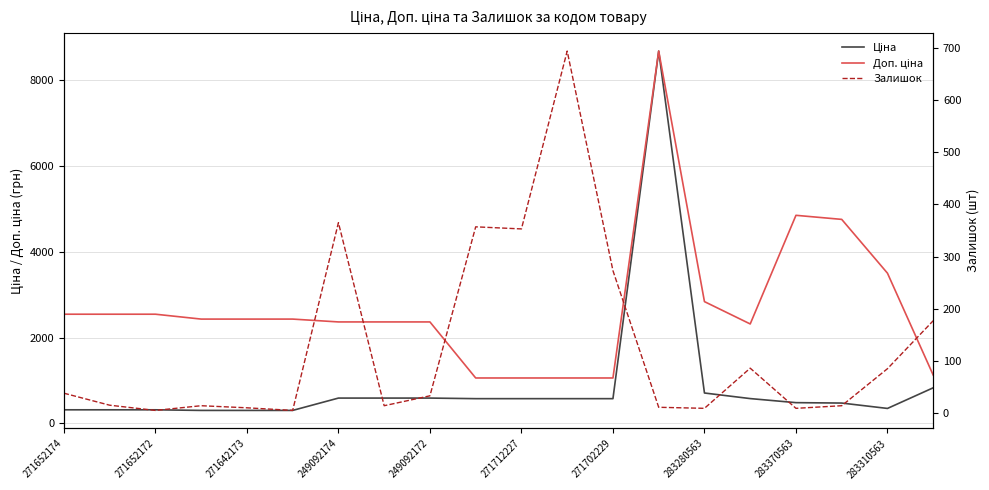

What is the difference between the maximum and minimum values in the Залишок series?

689.0